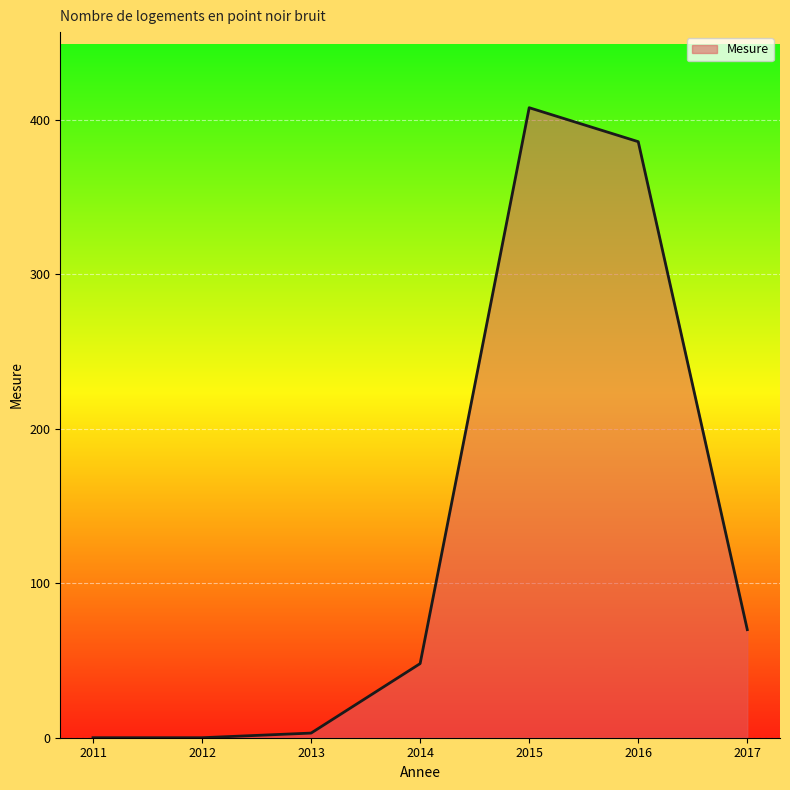

How many categories are shown in the chart?

7